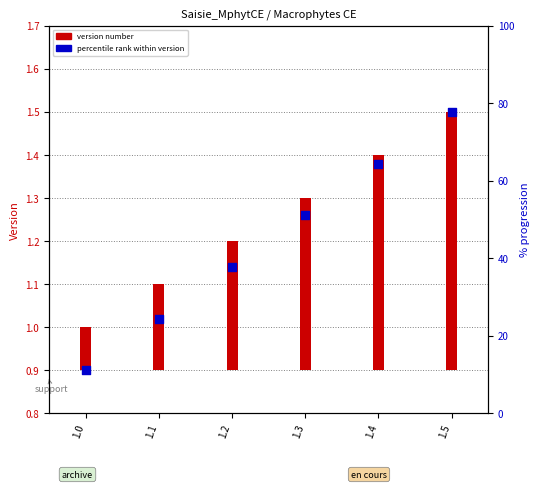

Is the value of version number at 1.2 greater than the value of percentile rank within version at 1.1?

No